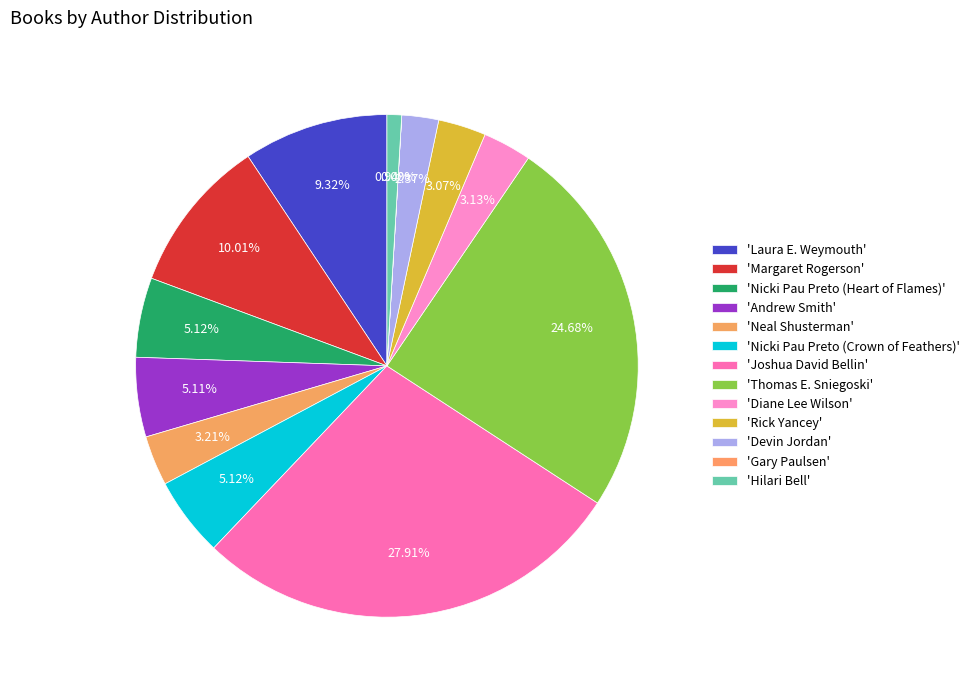

Which slice is the smallest?

Gary Paulsen